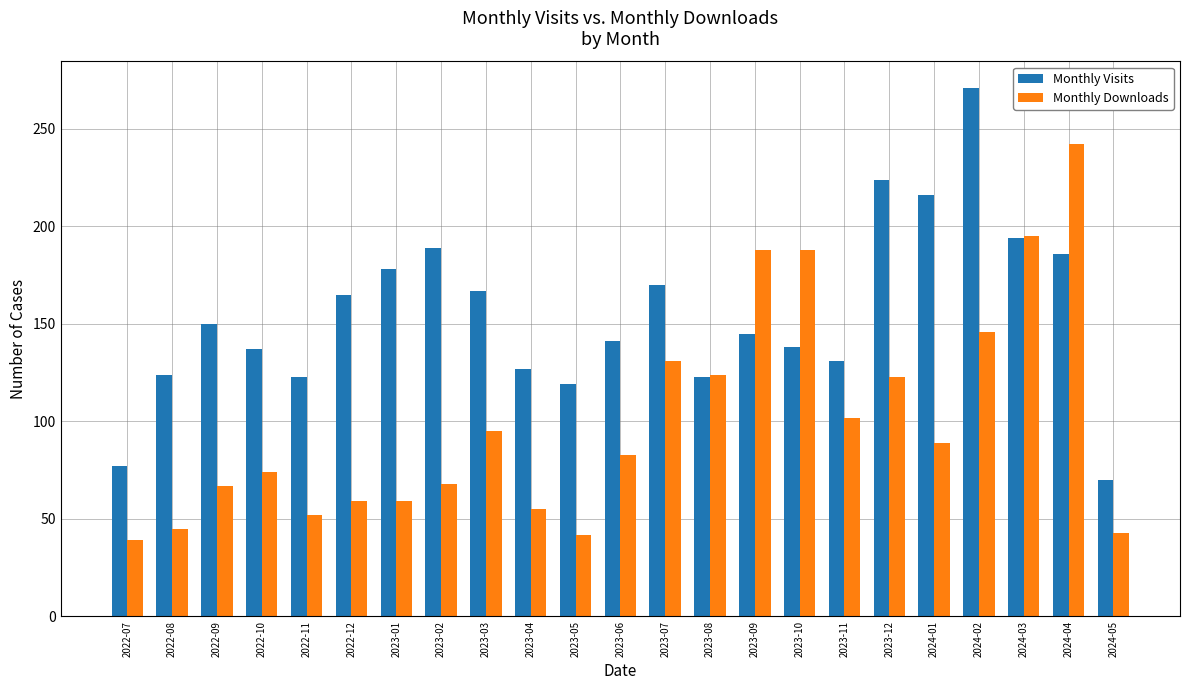

What is the difference between the highest and lowest values at 2022-11?

71